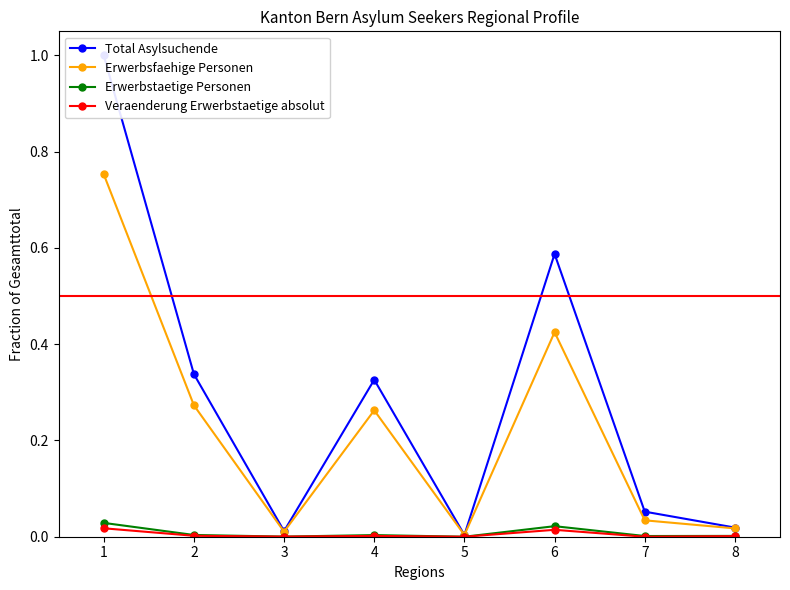

Count the number of categories in the chart.

8